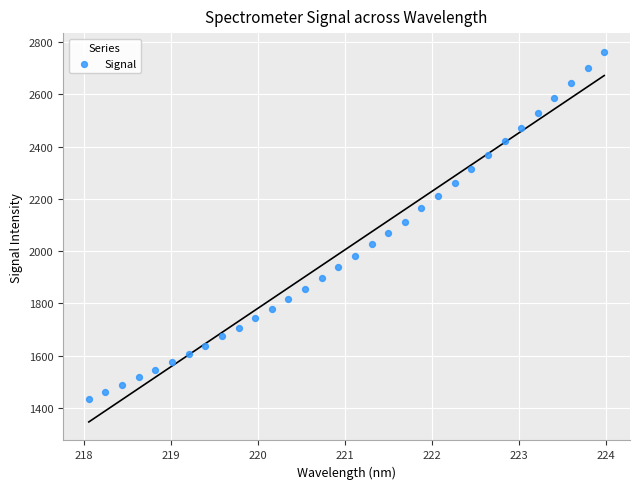

What is the range of Y values (max minus min)?

1329.5